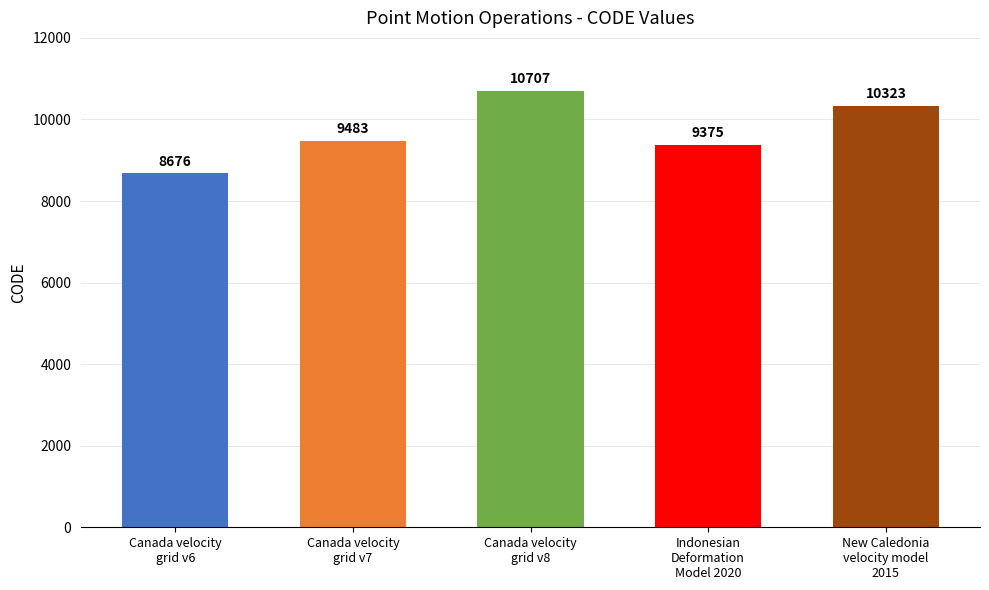

What position from the left is New Caledonia
velocity model
2015?

5